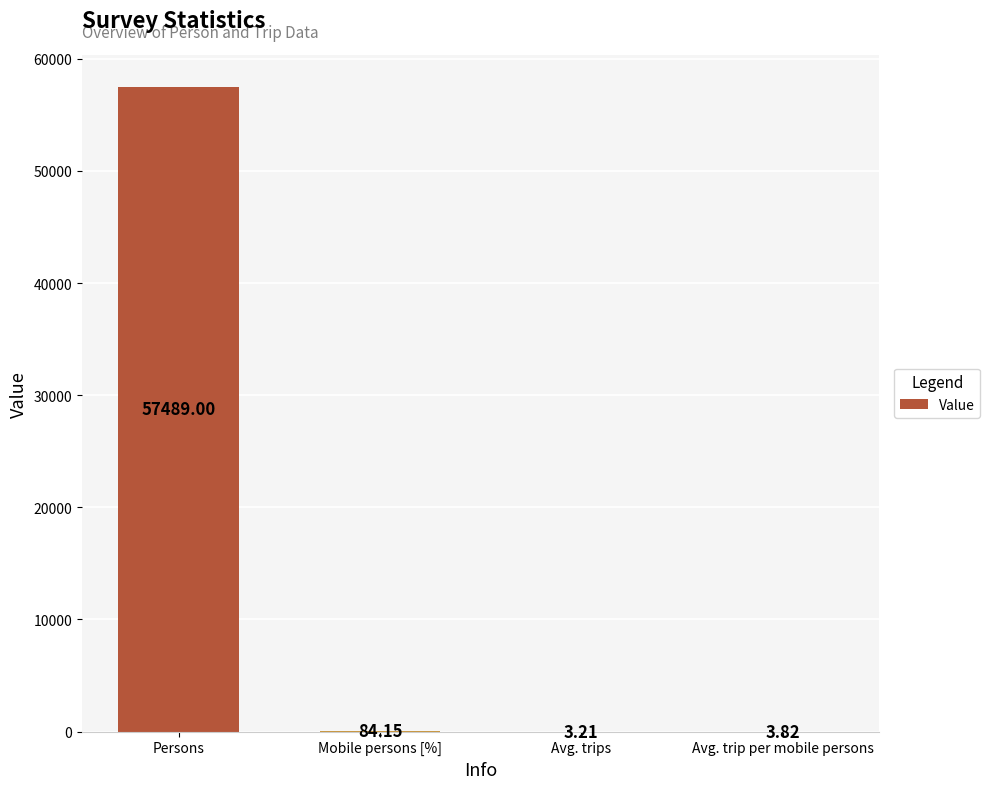

What is the sum of all values?

57580.2